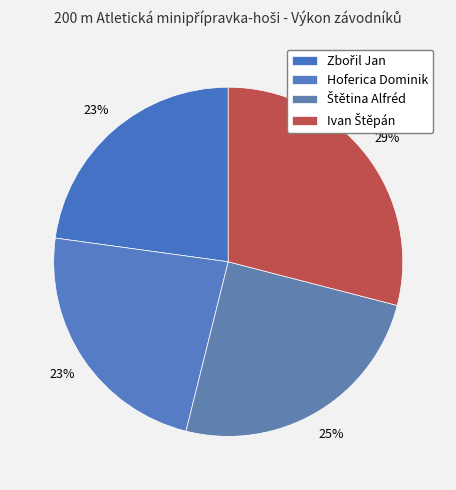

How many slices are in this pie chart?

4